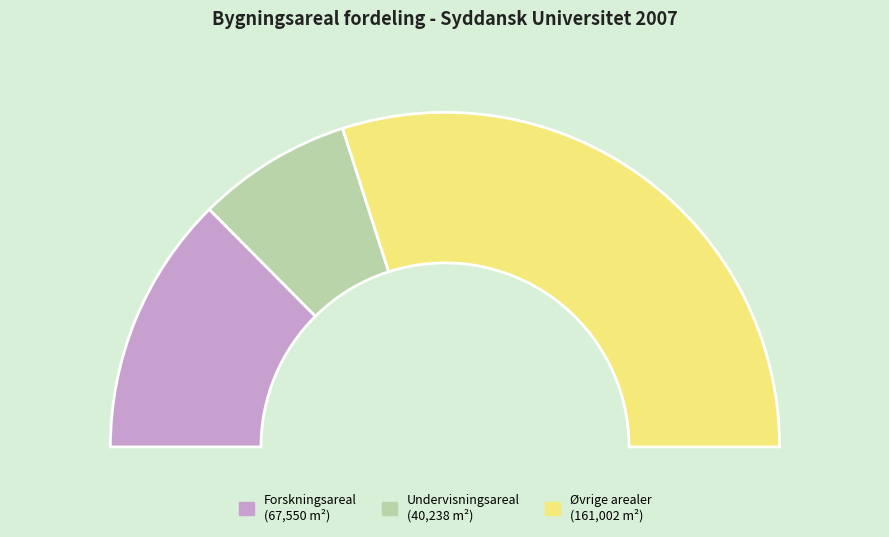

Rank the categories by value from lowest to highest.

Undervisningsareal, Forskningsareal, Øvrige arealer